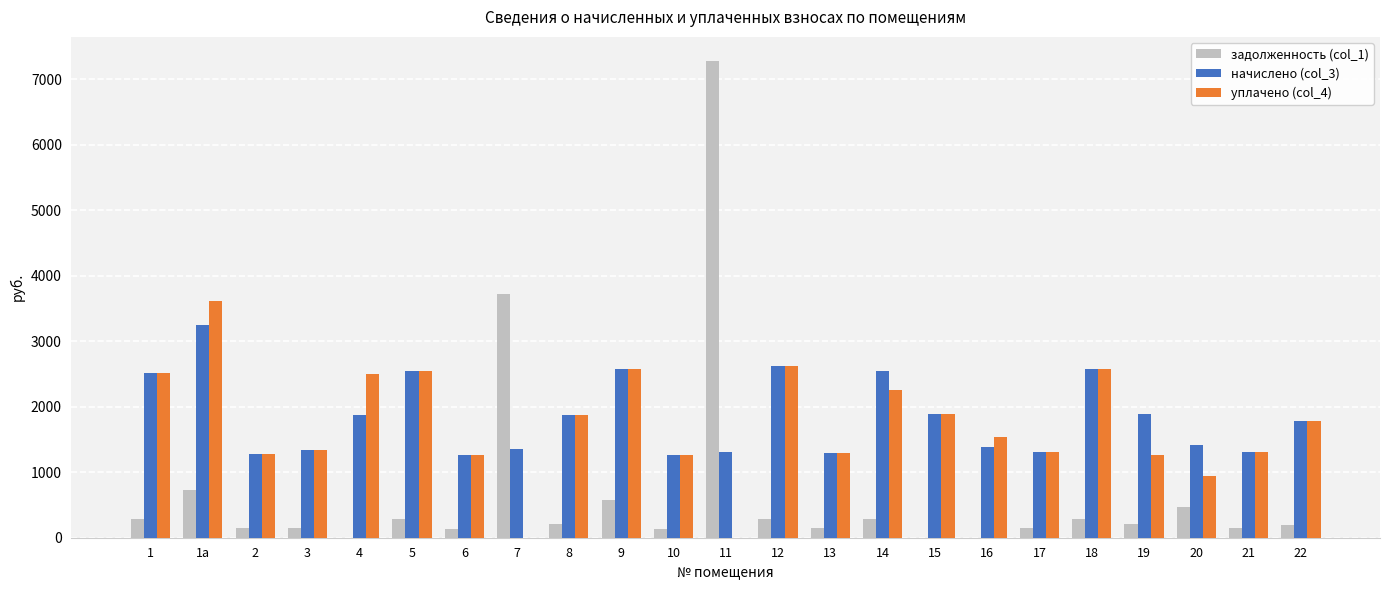

Which category has the highest value in the уплачено (col_4) series?

1а